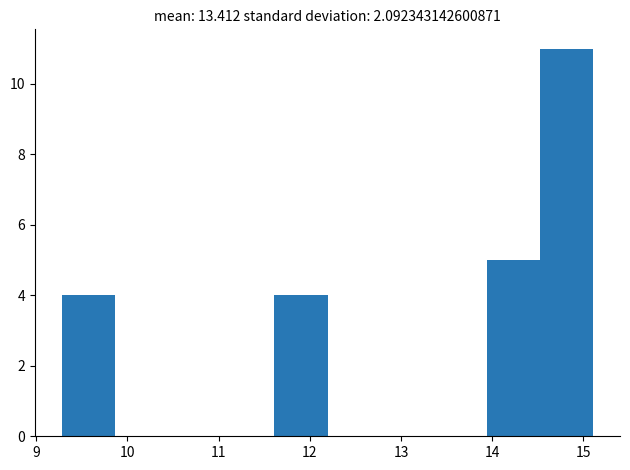

Reading left to right, list every bar in this chart as the range it spans on the x-axis followed by its height. Neither the bar edges nor the heights are printed on the chart, so give them approximately, as read against the axes.

9.3 to 9.9: 4
9.9 to 10.4: 0
10.4 to 11.0: 0
11.0 to 11.6: 0
11.6 to 12.2: 4
12.2 to 12.8: 0
12.8 to 13.4: 0
13.4 to 13.9: 0
13.9 to 14.5: 5
14.5 to 15.1: 11